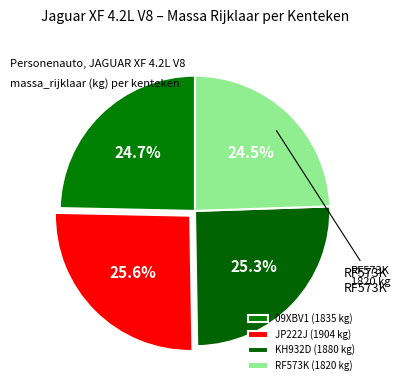

Is it true that 09XBV1 is 10% of the pie?

False